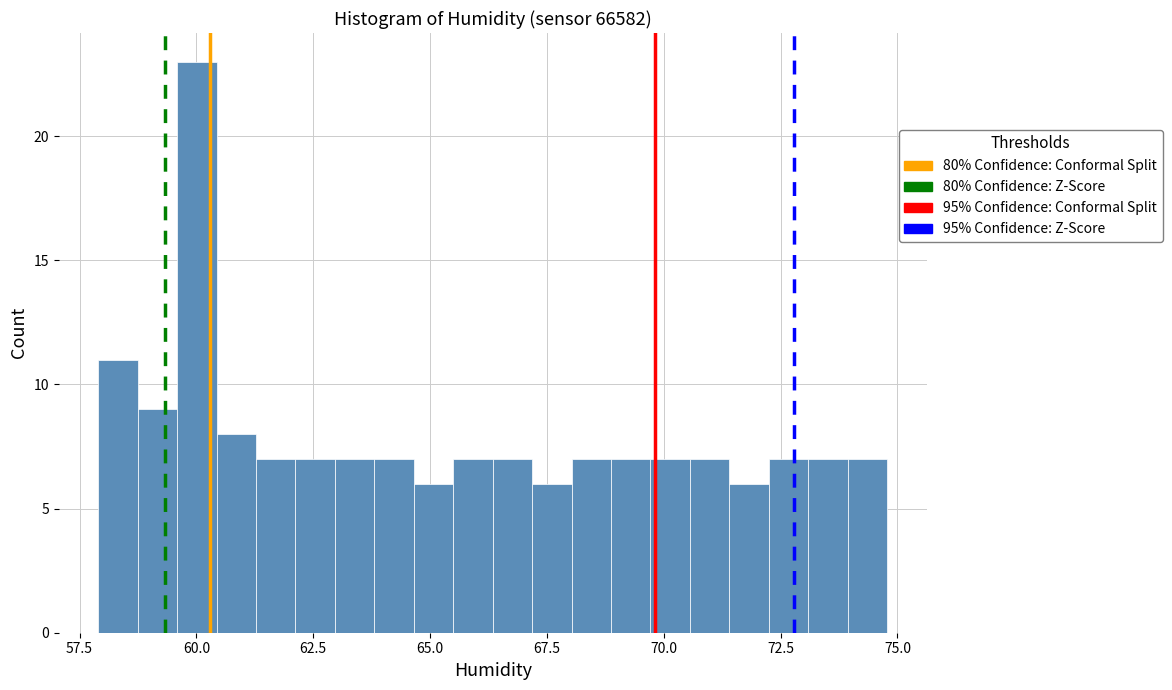

Around what value on the x-axis is the tallest bar? Give the approximate position of its centre, as read against the axis.

60.0